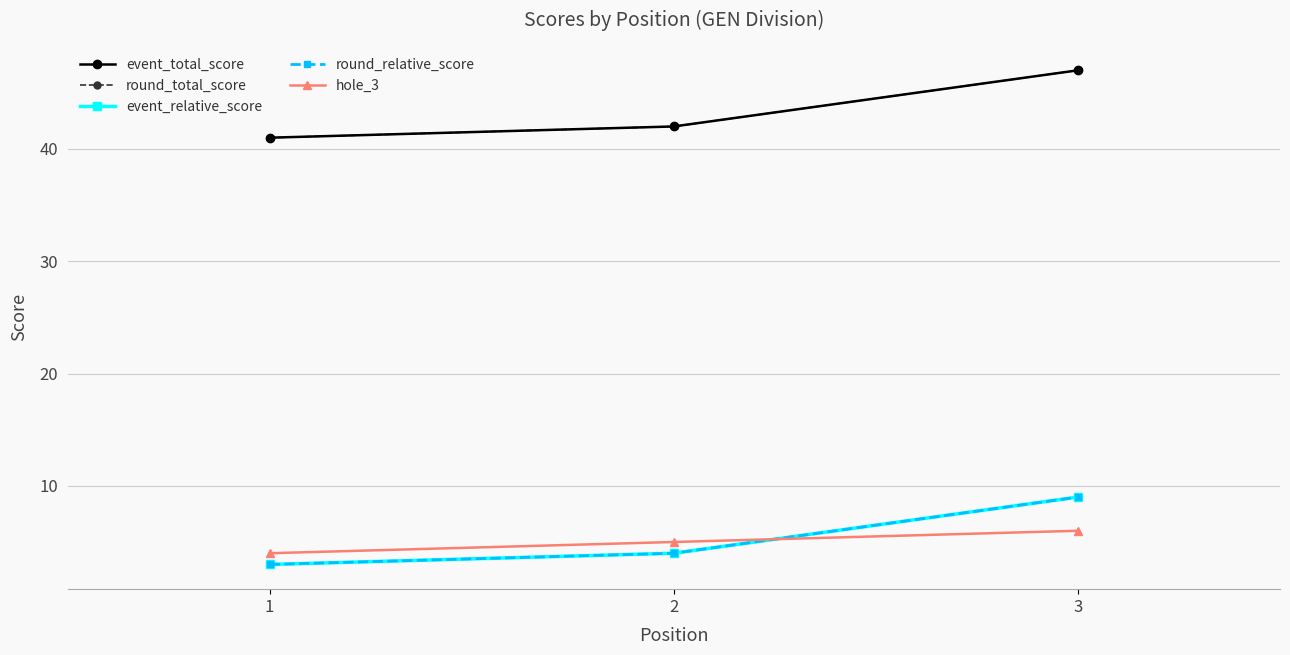

Is this an area chart (filled region under the line)?

No